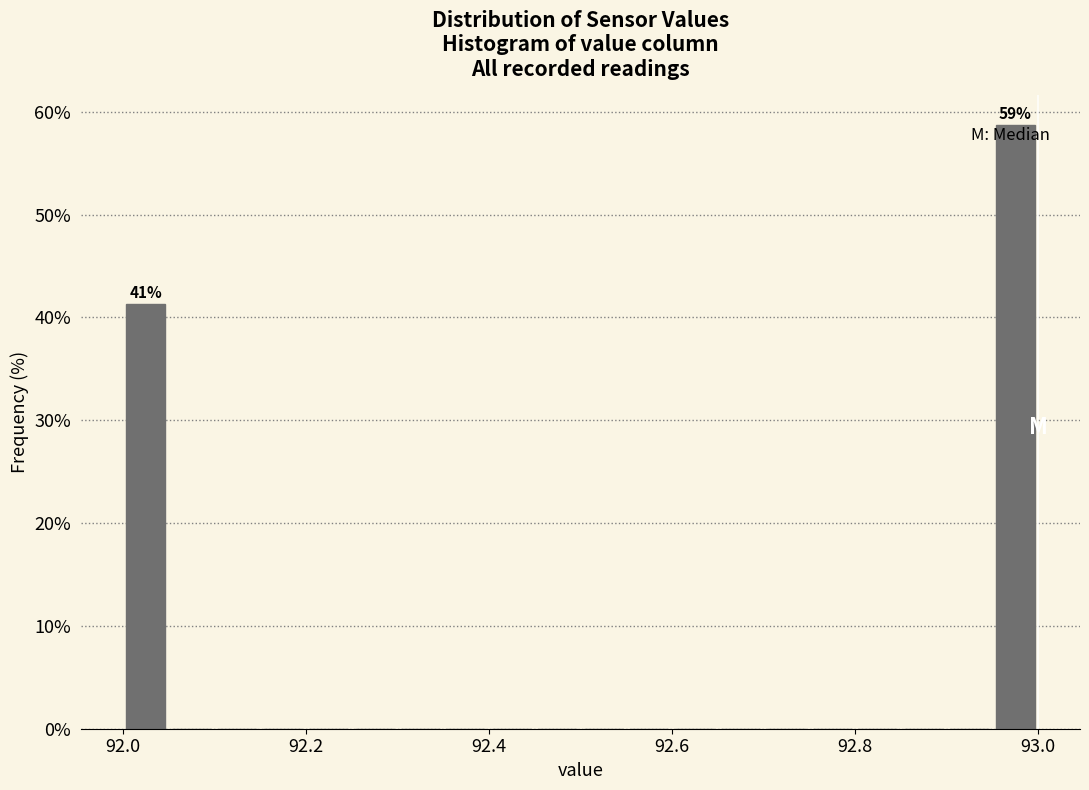

Around what value on the x-axis is the tallest bar? Give the approximate position of its centre, as read against the axis.

92.98